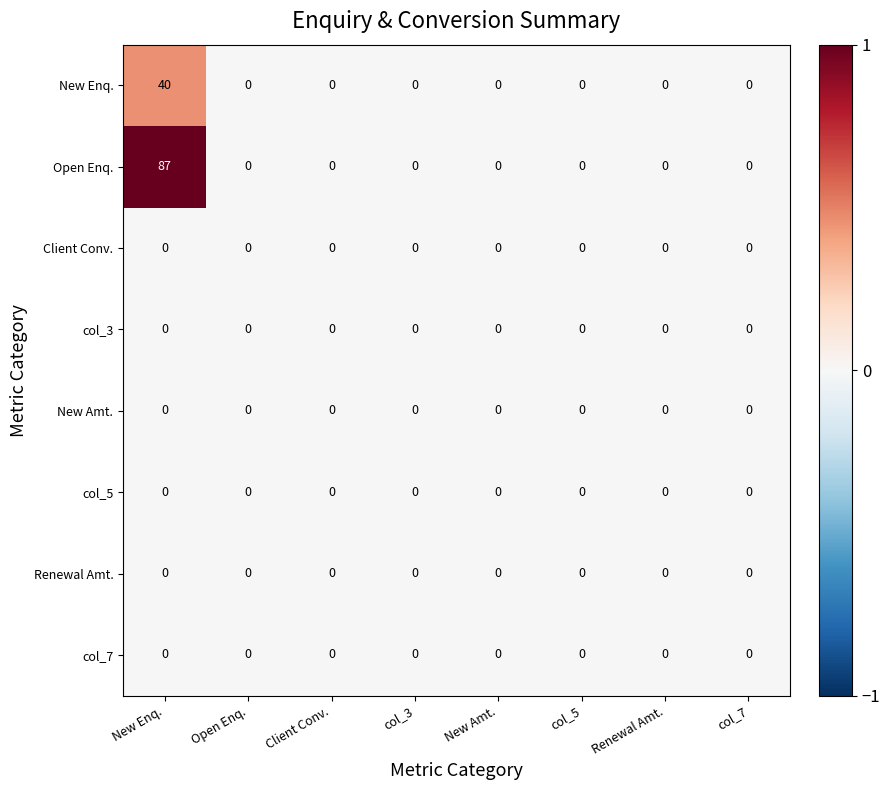

Which series has the largest total across all categories?

Open Enq.